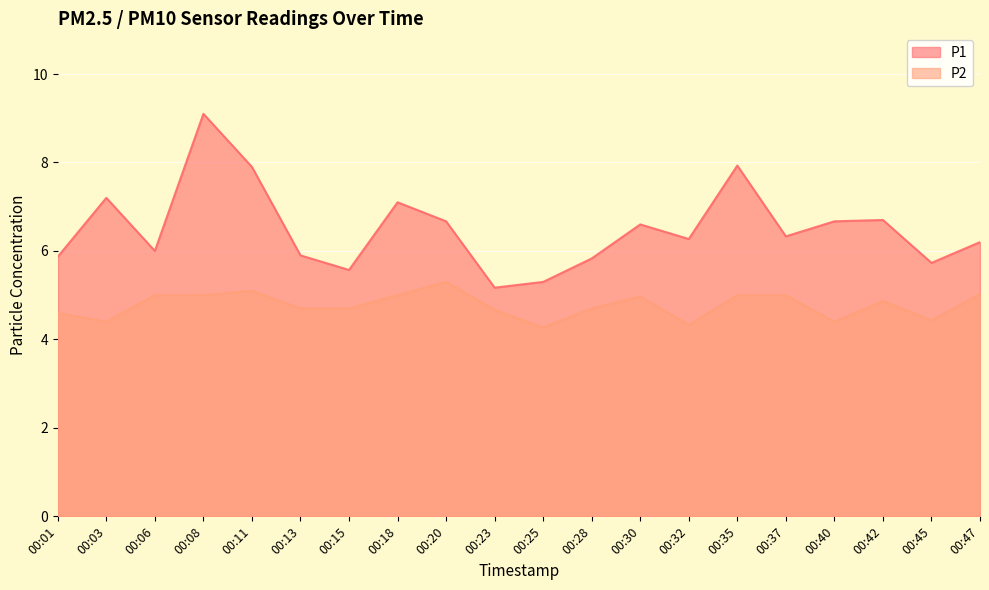

Reading left to right, list all the values displayed in this chart.

P1: 00:01=5.9	00:03=7.2	00:06=6.0	00:08=9.1	00:11=7.9	00:13=5.9	00:15=5.6	00:18=7.1	00:20=6.7	00:23=5.2	00:25=5.3	00:28=5.8	00:30=6.6	00:32=6.3	00:35=7.9	00:37=6.3	00:40=6.7	00:42=6.7	00:45=5.7	00:47=6.2
P2: 00:01=4.6	00:03=4.4	00:06=5.0	00:08=5.0	00:11=5.1	00:13=4.7	00:15=4.7	00:18=5.0	00:20=5.3	00:23=4.7	00:25=4.3	00:28=4.7	00:30=5.0	00:32=4.3	00:35=5.0	00:37=5.0	00:40=4.4	00:42=4.9	00:45=4.4	00:47=5.0